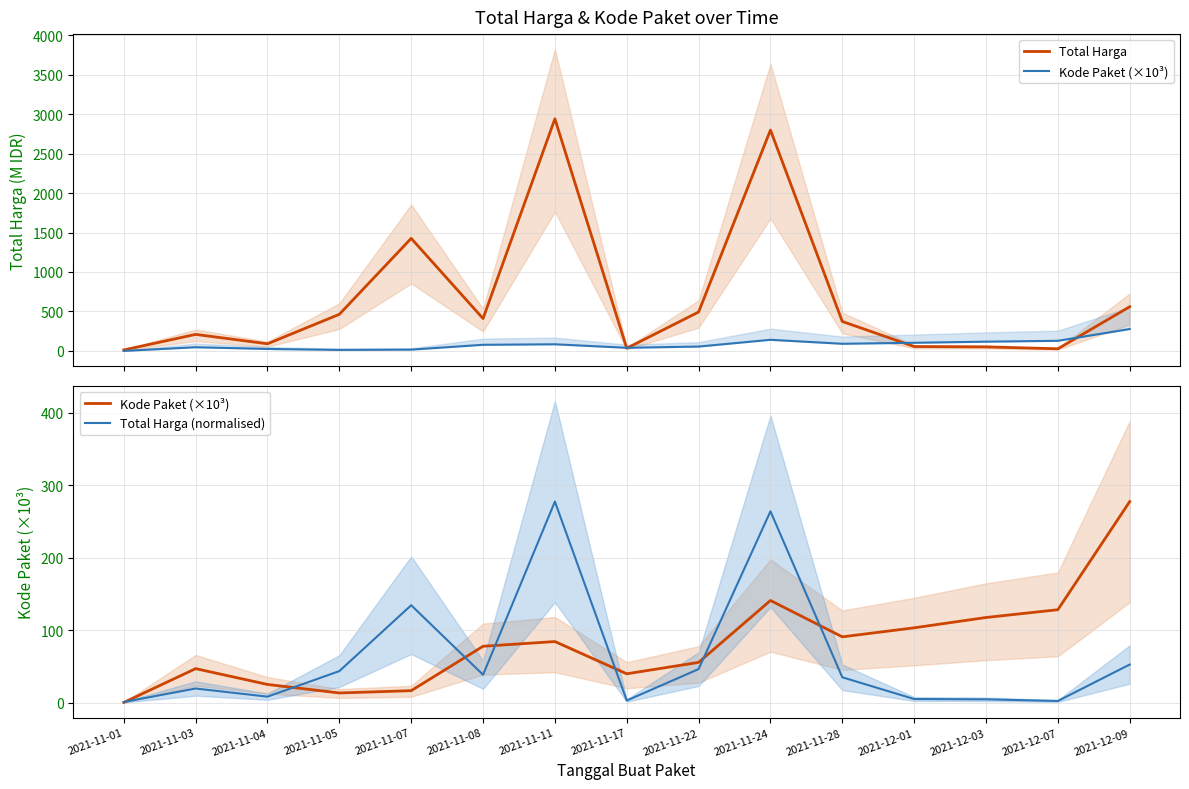

Where is the first local minimum for Total Harga (normalised)?

2021-11-04